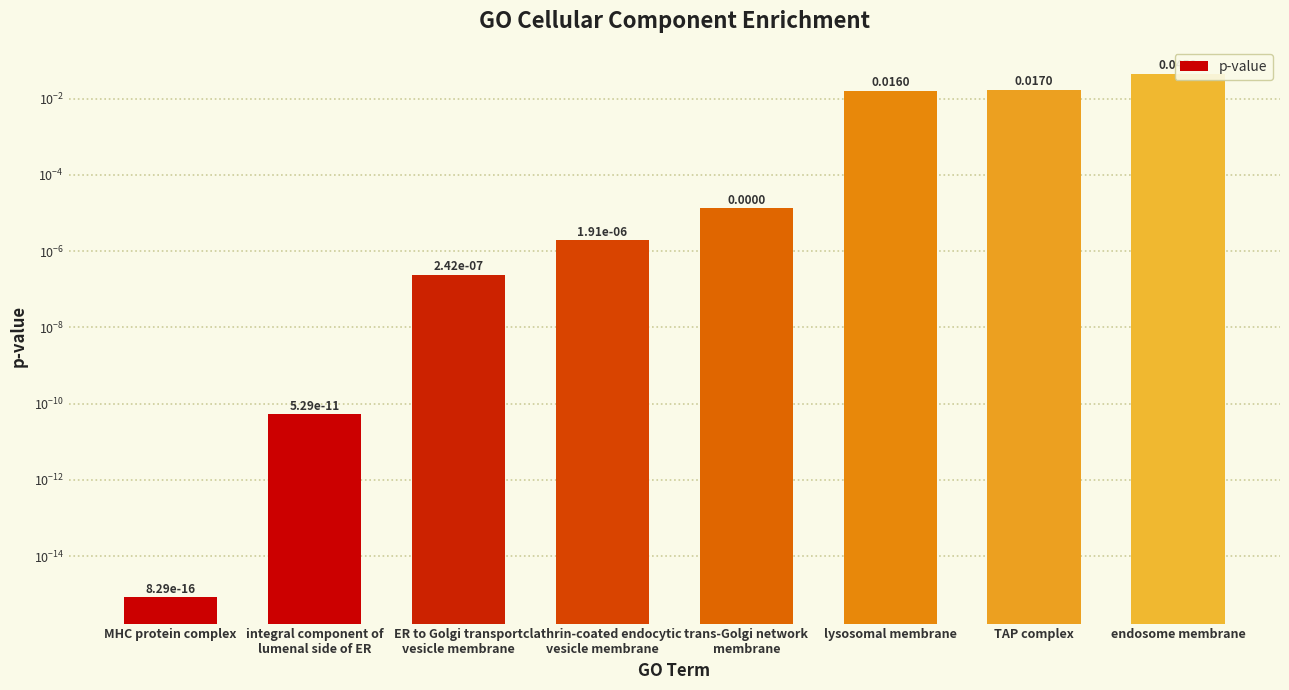

How many distinct data groups are displayed?

1